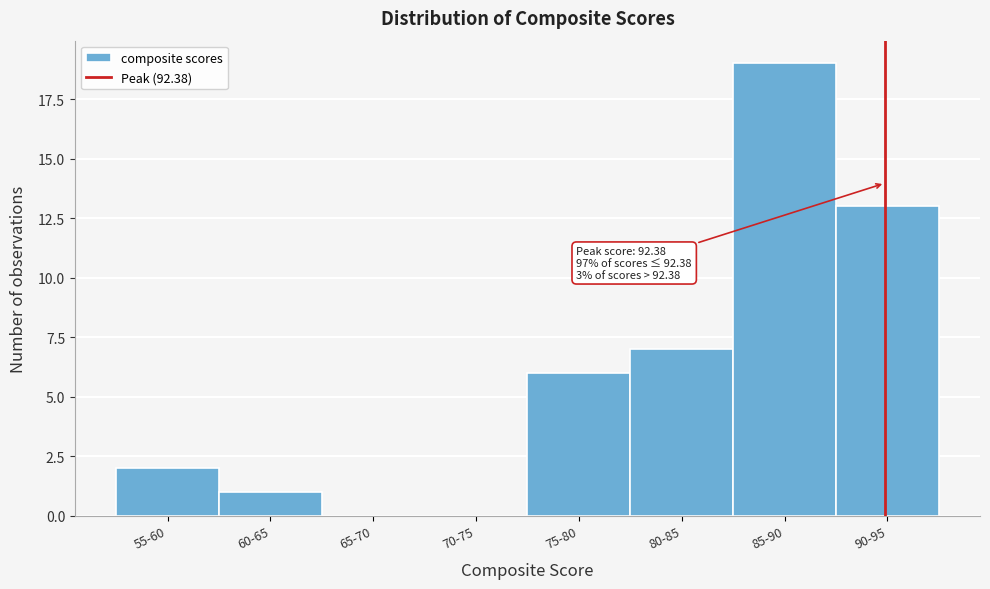

Reading right to left, what are all the values shown in this chart?

90-95=13	85-90=19	80-85=7	75-80=6	70-75=0	65-70=0	60-65=1	55-60=2